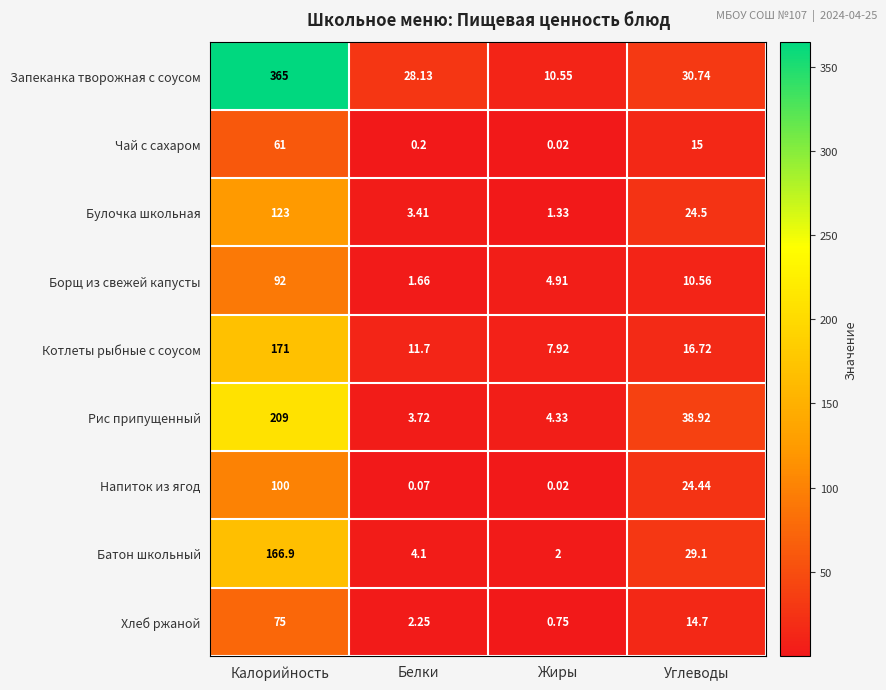

Which series changed the most between Калорийность and Жиры?

Запеканка творожная с соусом